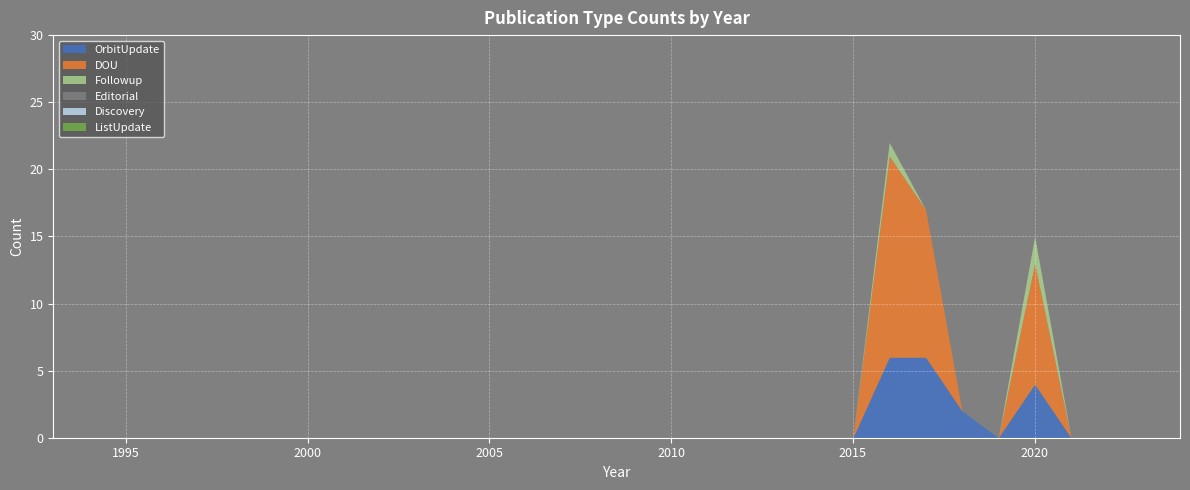

What are all the series names shown in the legend?

OrbitUpdate, DOU, Followup, Editorial, Discovery, ListUpdate